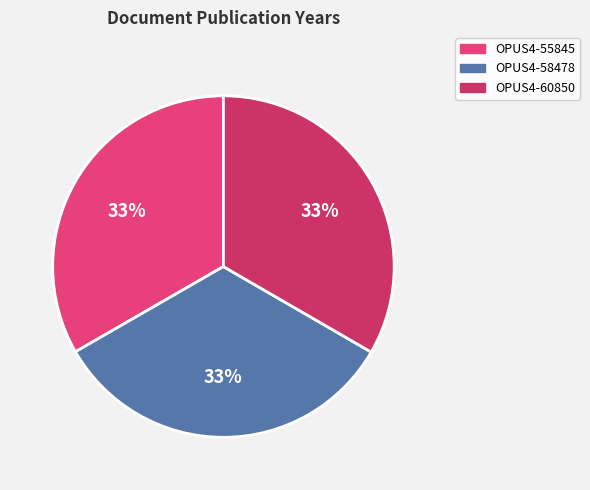

What is the total percentage of OPUS4-58478 and OPUS4-60850?

66.7%